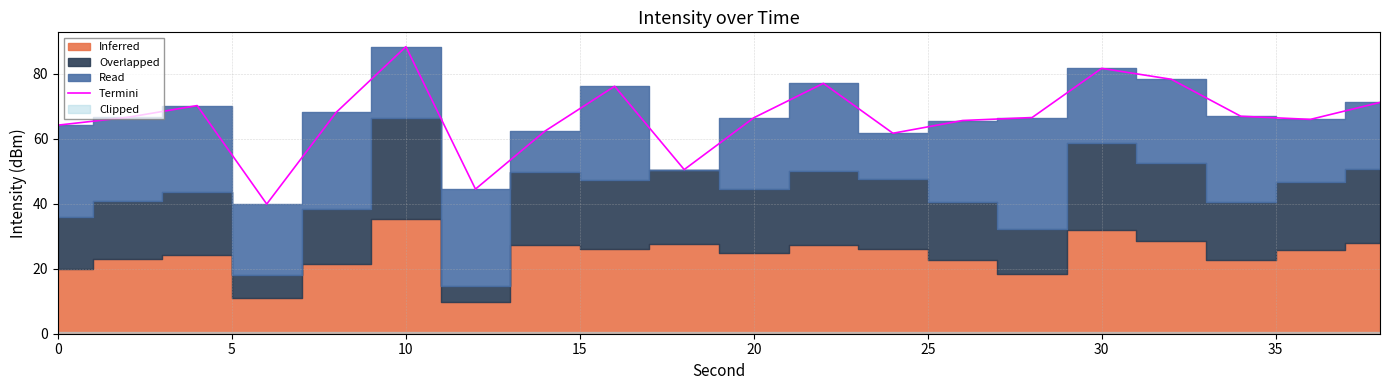

Which category has the highest value in the Termini series?

10